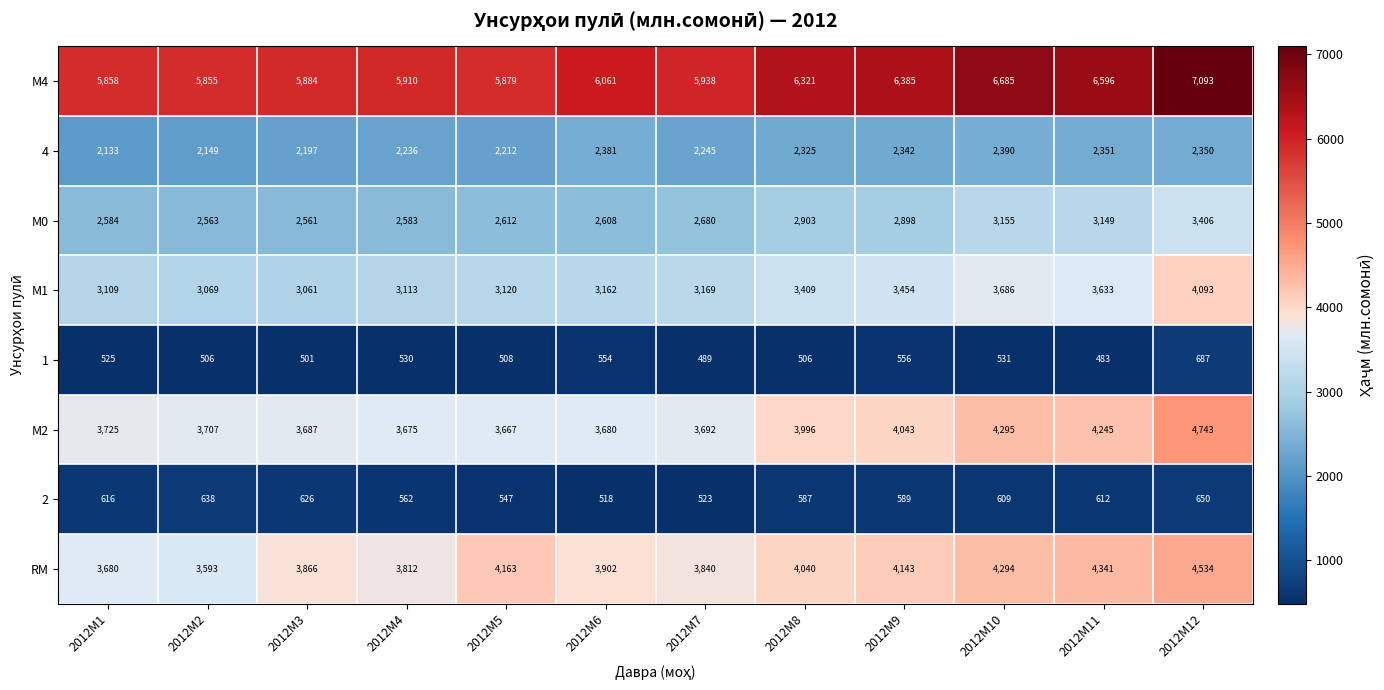

What is the maximum value for RM?

4534